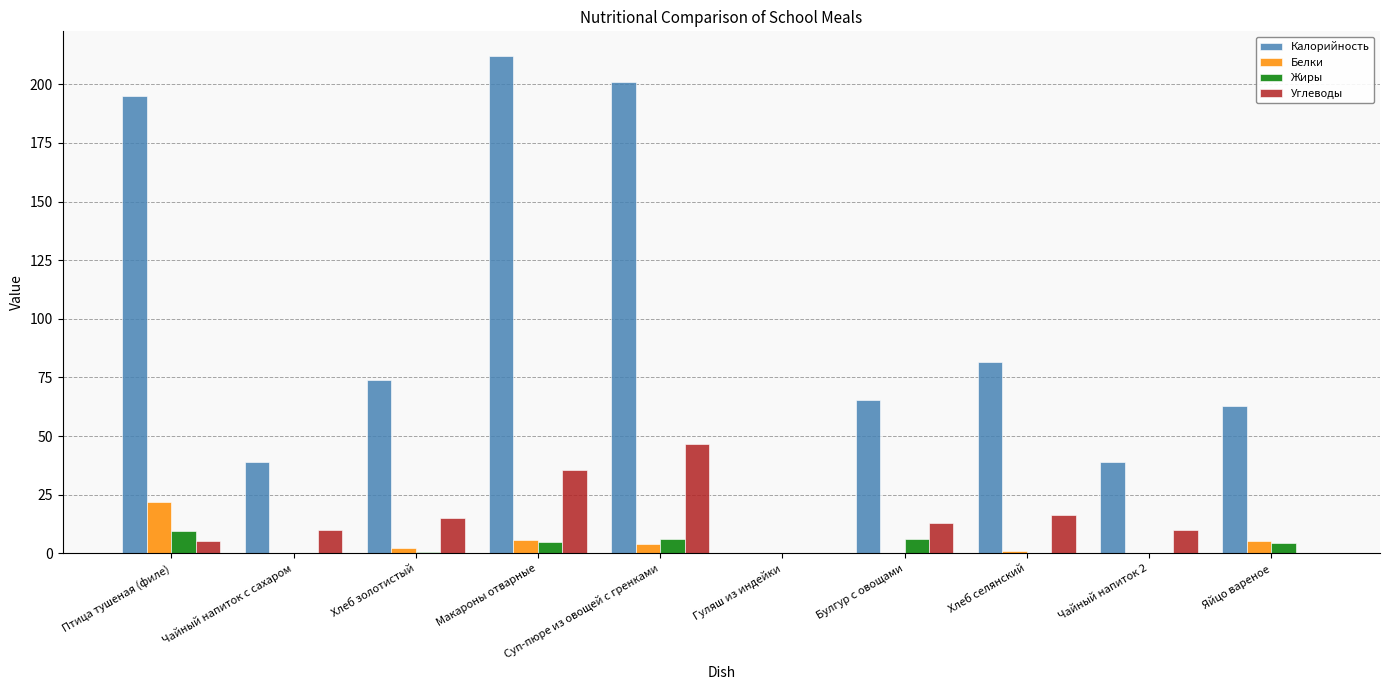

True or false: Жиры has a value of 0.0 at Гуляш из индейки.

True